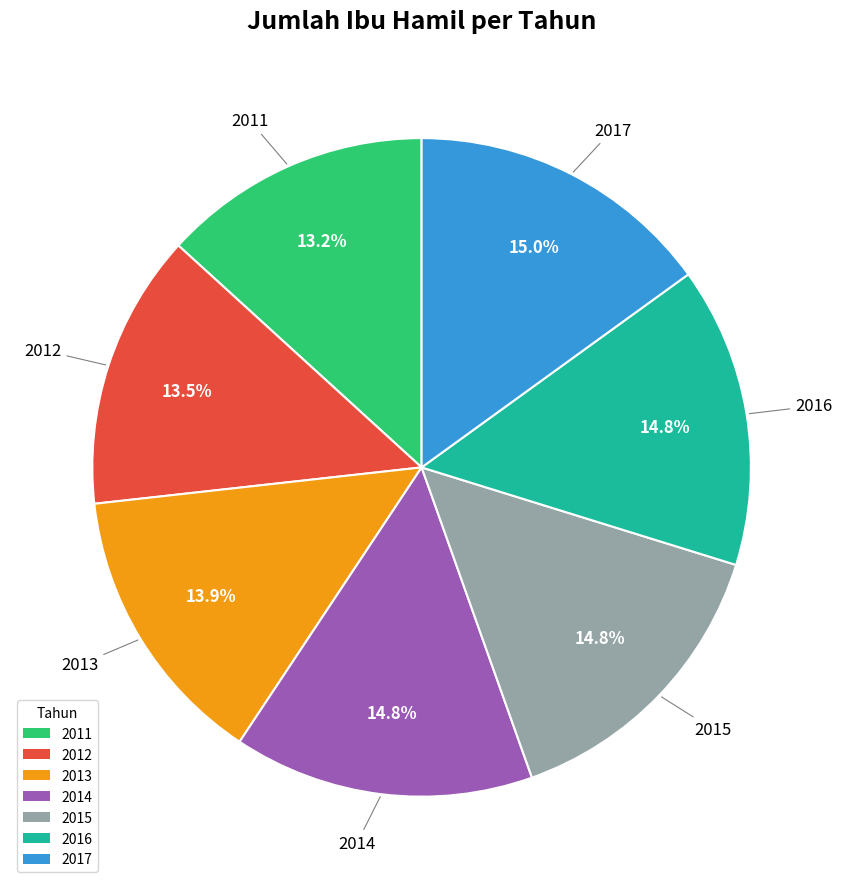

To the nearest percent, what portion does 2011 represent?

13%